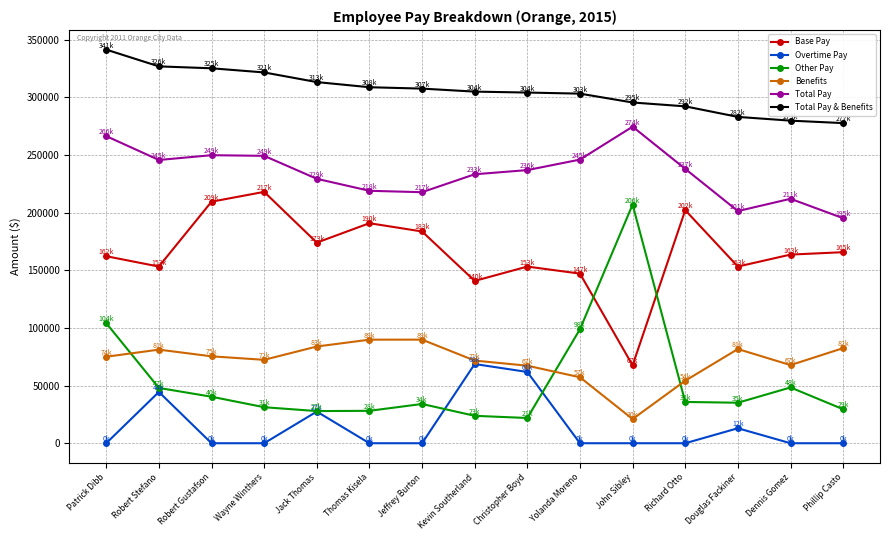

True or false: Base Pay and Benefits intersect in this chart.

False